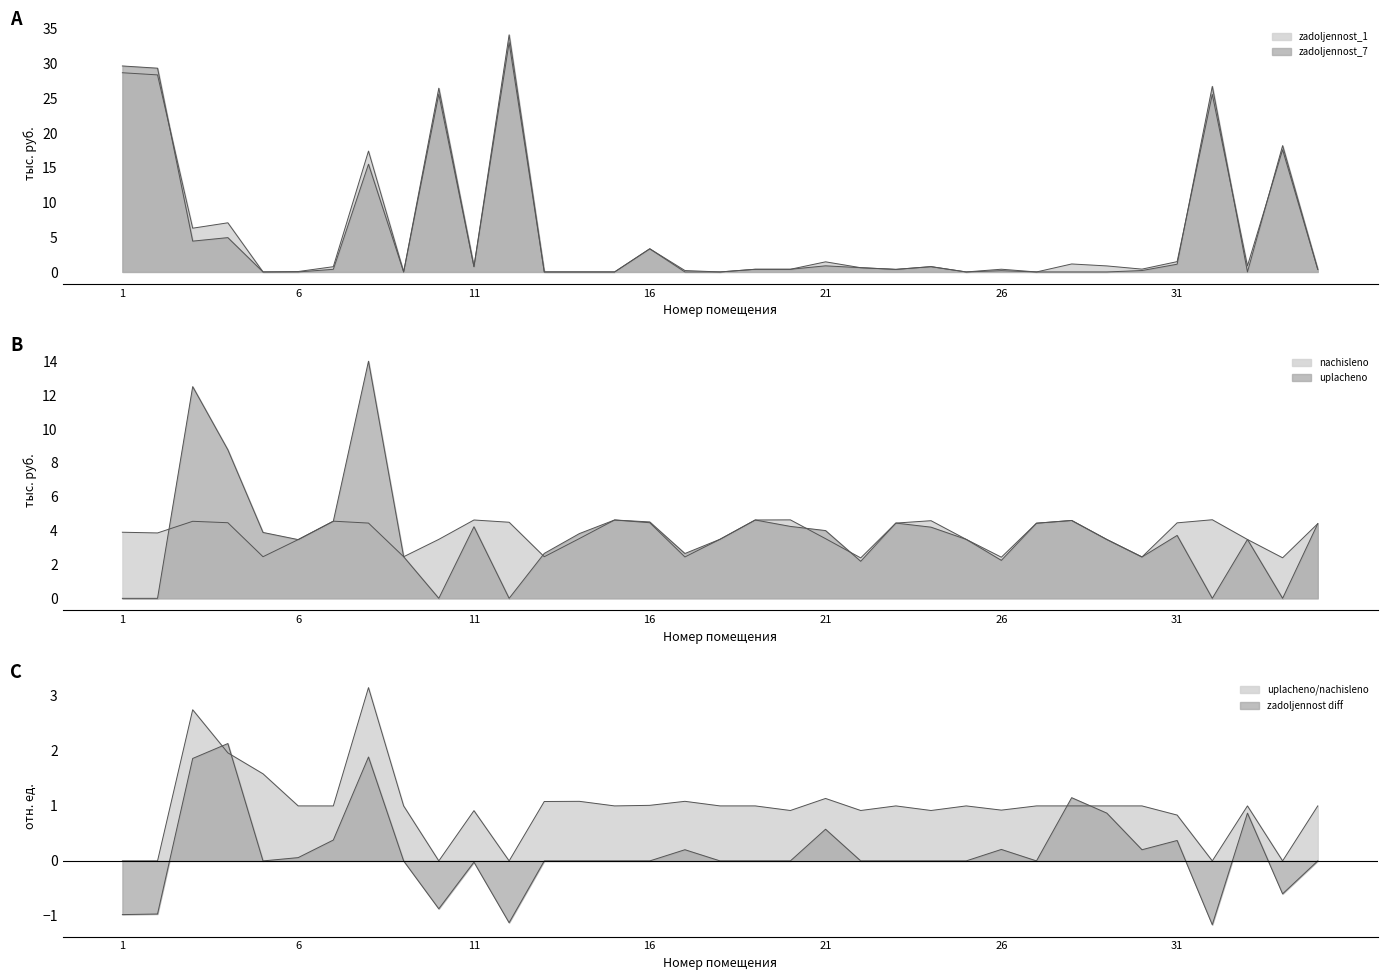

What is the approximate value of uplacheno at 19?

4.6